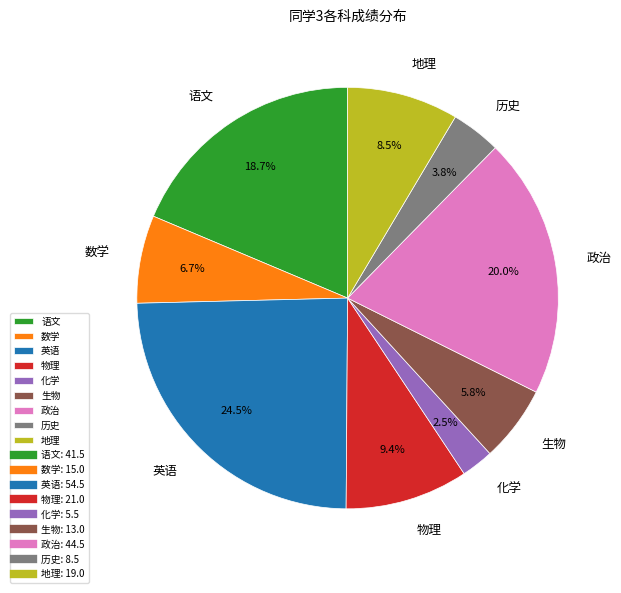

How many slices are in this pie chart?

9